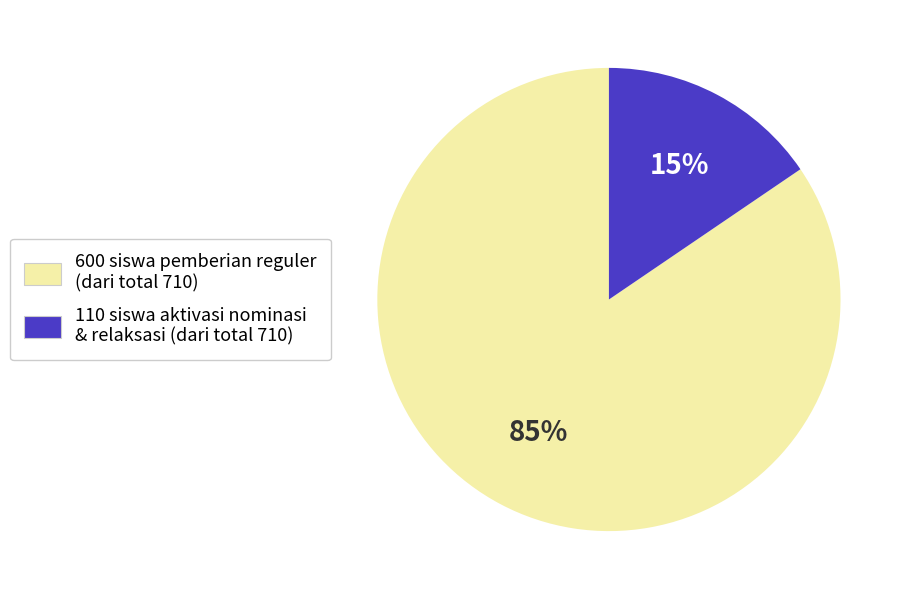

How many slices are in this pie chart?

2